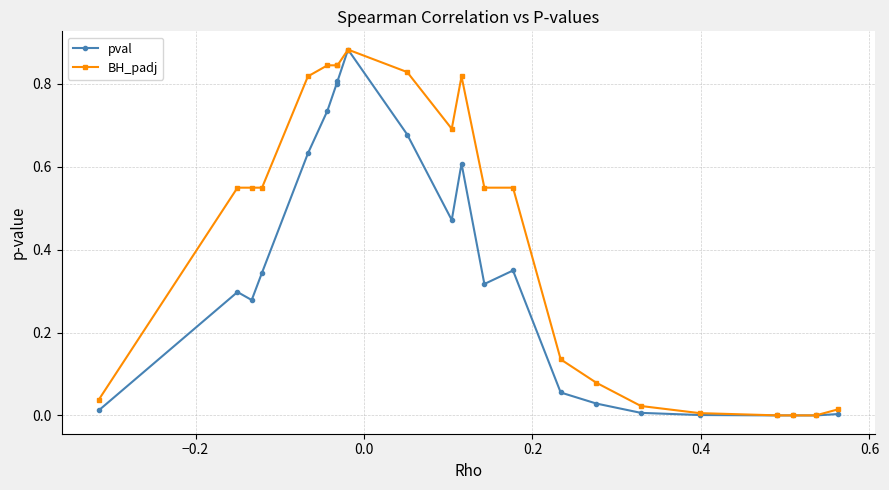

Rank the series by their average value, from highest to lowest.

BH_padj, pval